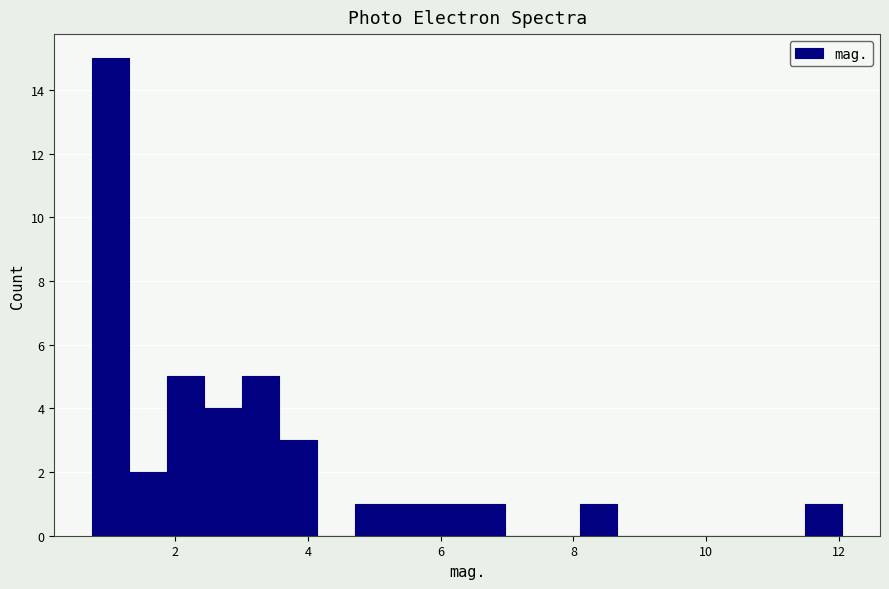

Around what value on the x-axis is the tallest bar? Give the approximate position of its centre, as read against the axis.

1.0